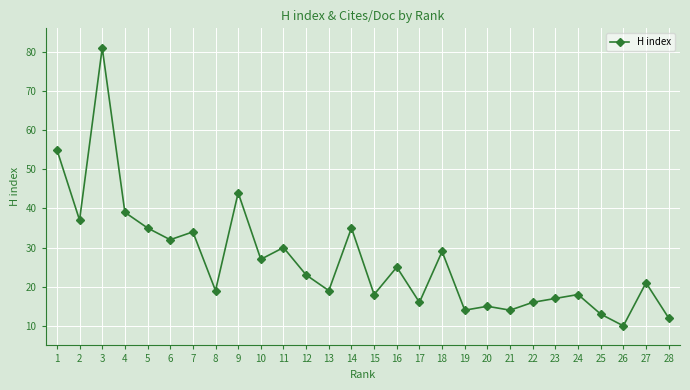

Read the value at 15.

18